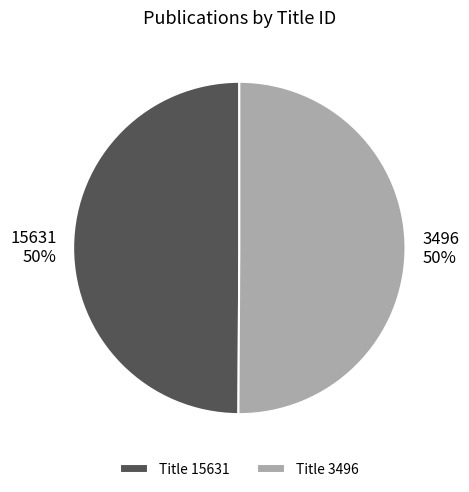

Approximately how many times larger is the value at 15631 compared to 3496?

1.0